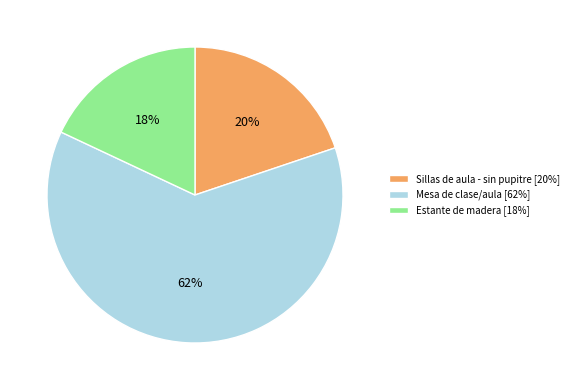

Rank the categories by value from highest to lowest.

Mesa de clase/aula, Sillas de aula - sin pupitre, Estante de madera